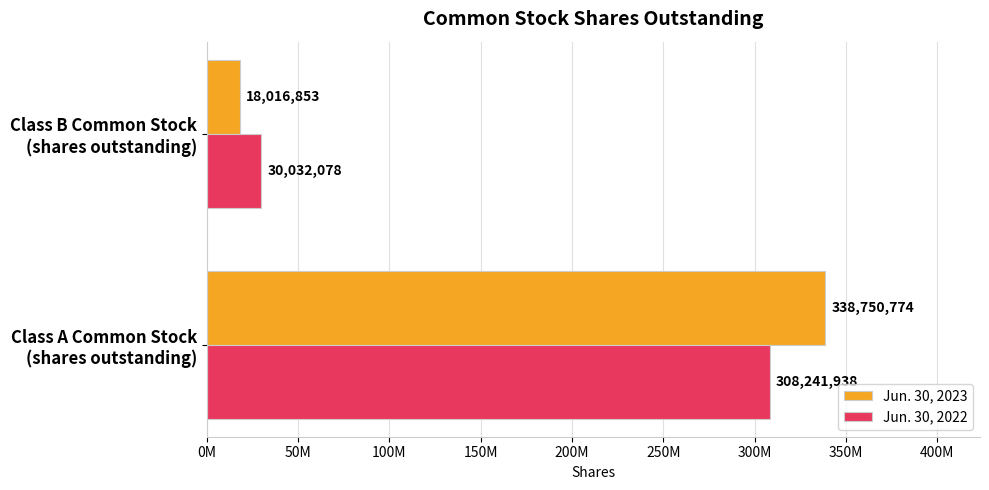

What are all the series names shown in the legend?

Jun. 30, 2023, Jun. 30, 2022